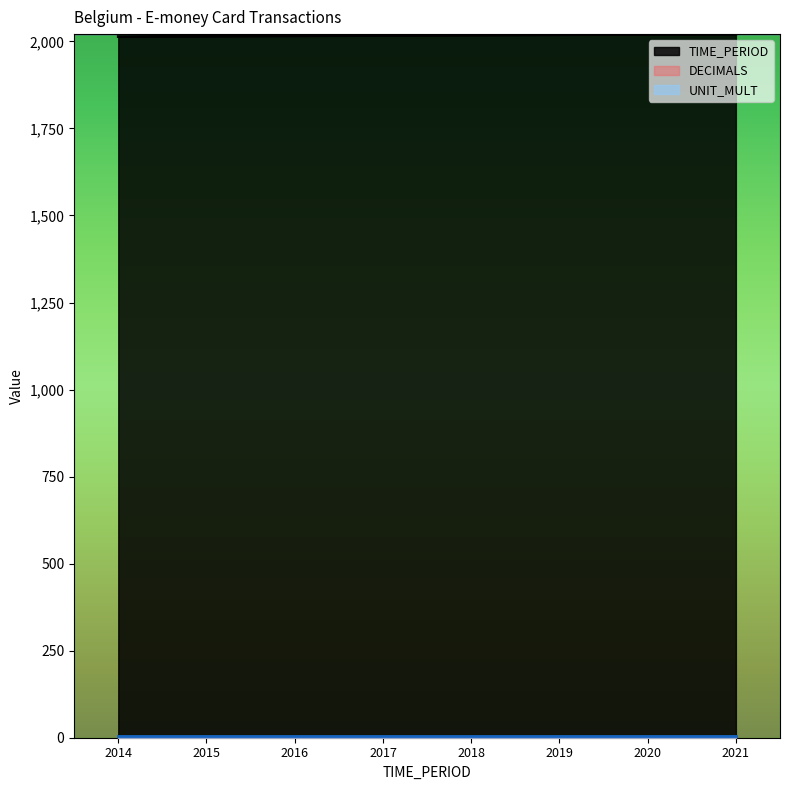

Read the TIME_PERIOD value at 2020.

2020